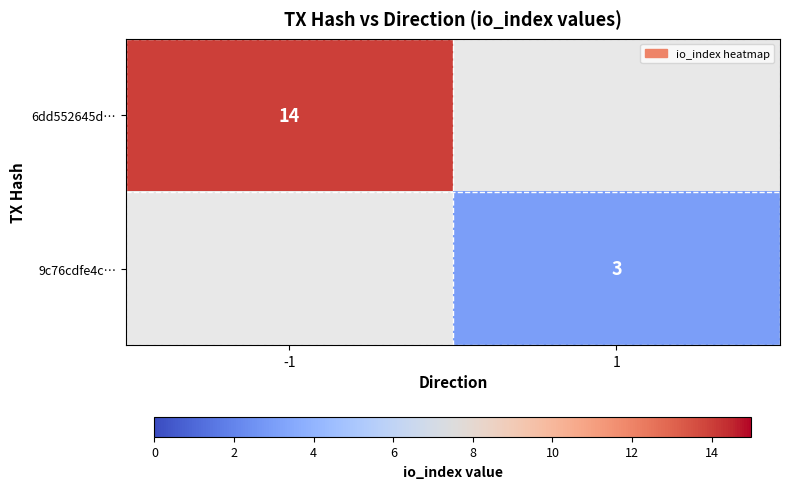

Is it true that 6dd552645d… equals 20.7 at -1?

False